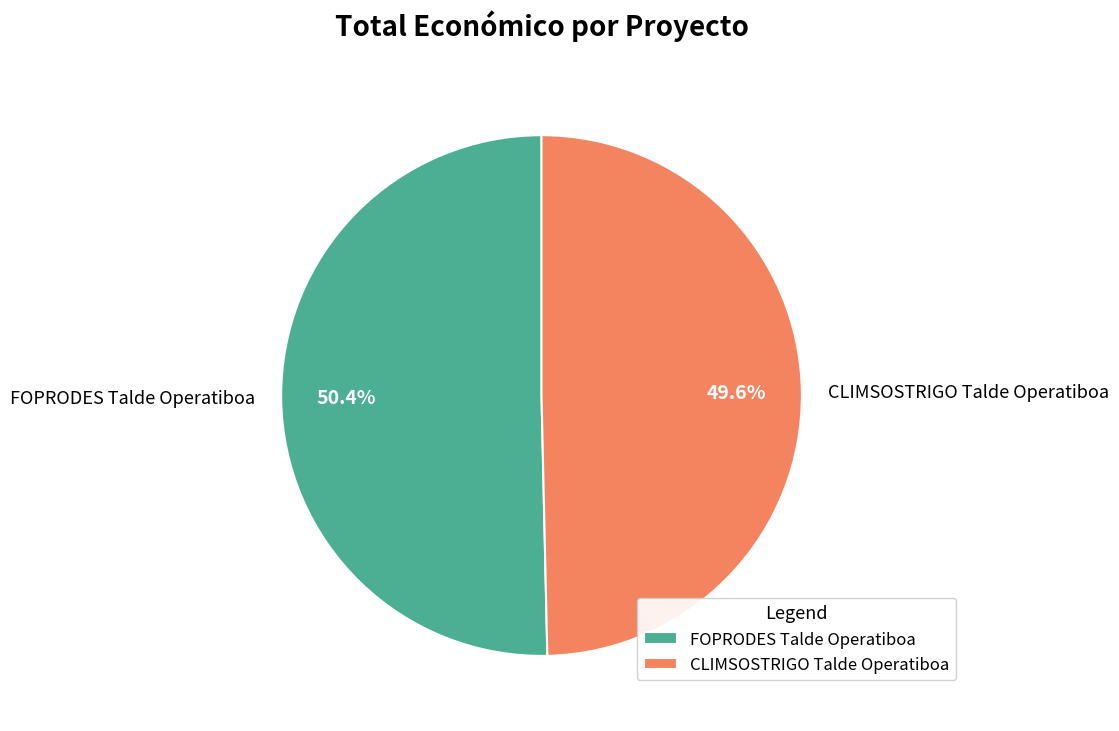

Rank the categories by value from lowest to highest.

CLIMSOSTRIGO, FOPRODES